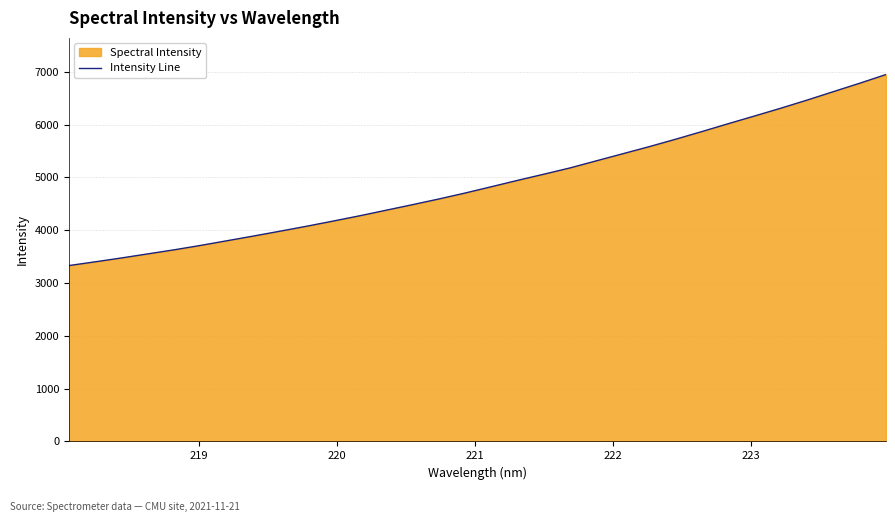

What is the minimum value shown in the chart?

3329.7